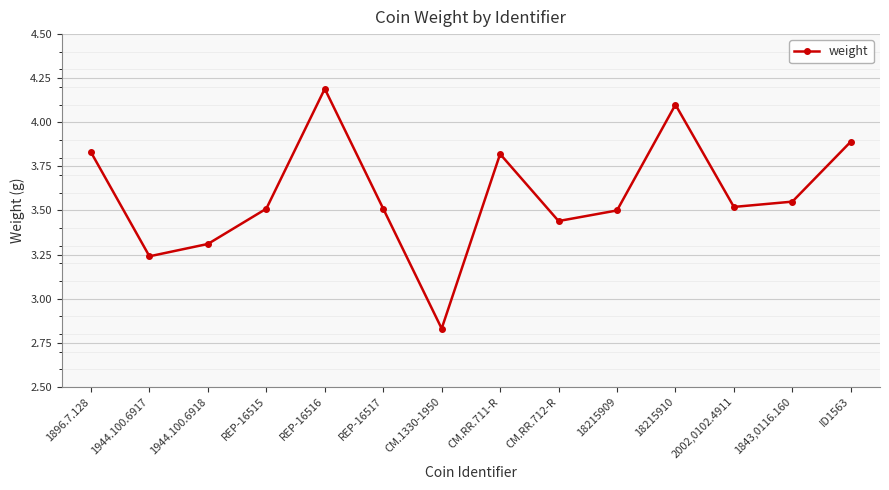

What is the difference between the maximum and minimum values?

1.4